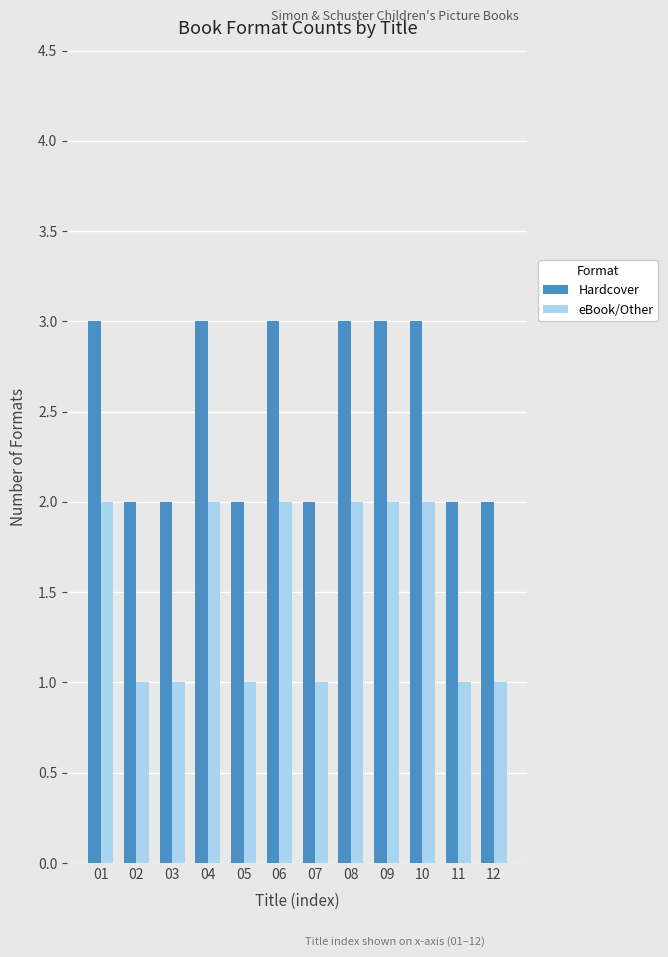

Rank the series at 02 from highest to lowest value.

Hardcover, eBook/Other